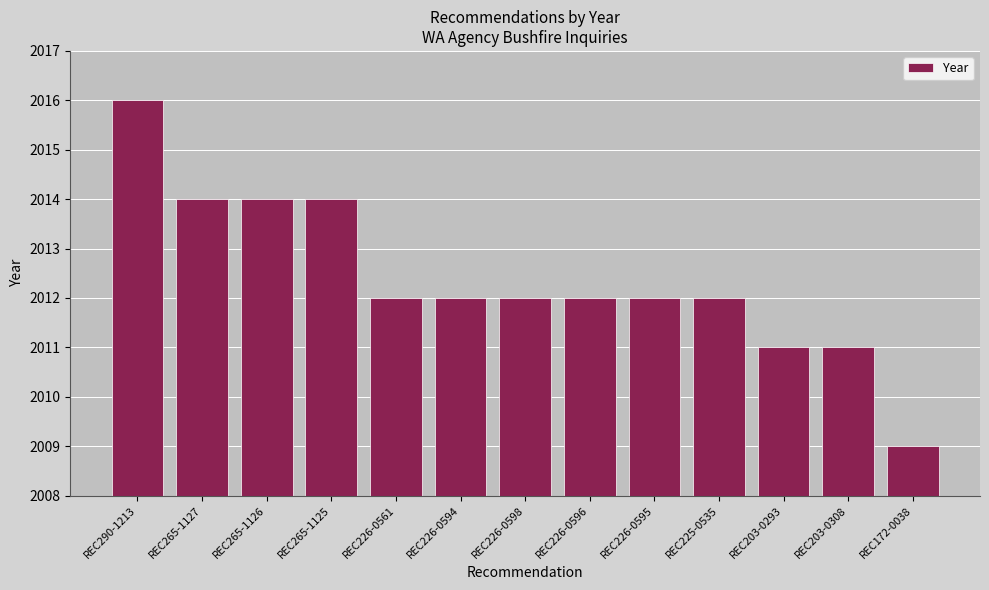

What is the approximate value at REC226-0596?

2012